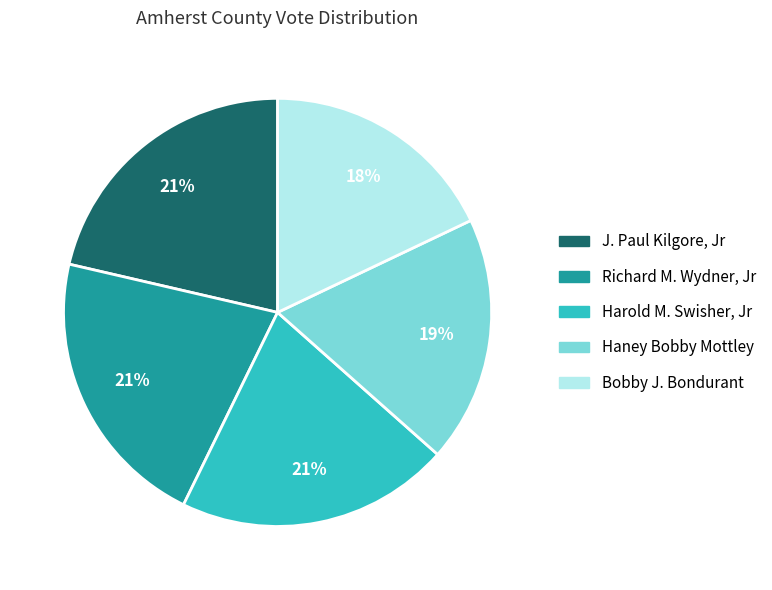

To the nearest percent, what is the difference between the largest and smallest slice percentages?

3%